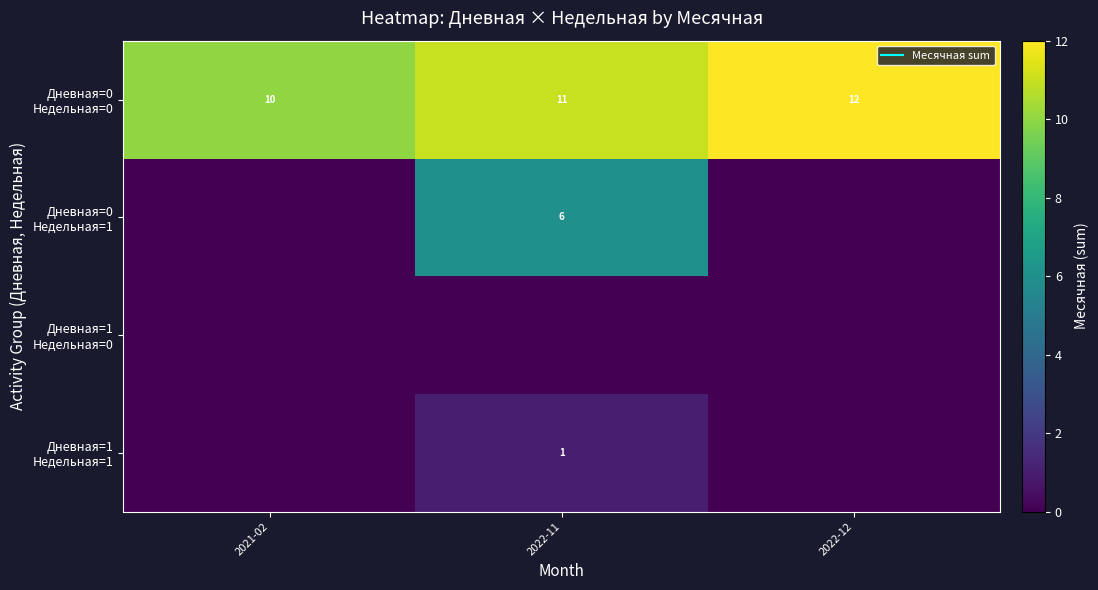

Which label corresponds to the largest value in the chart?

2022-12